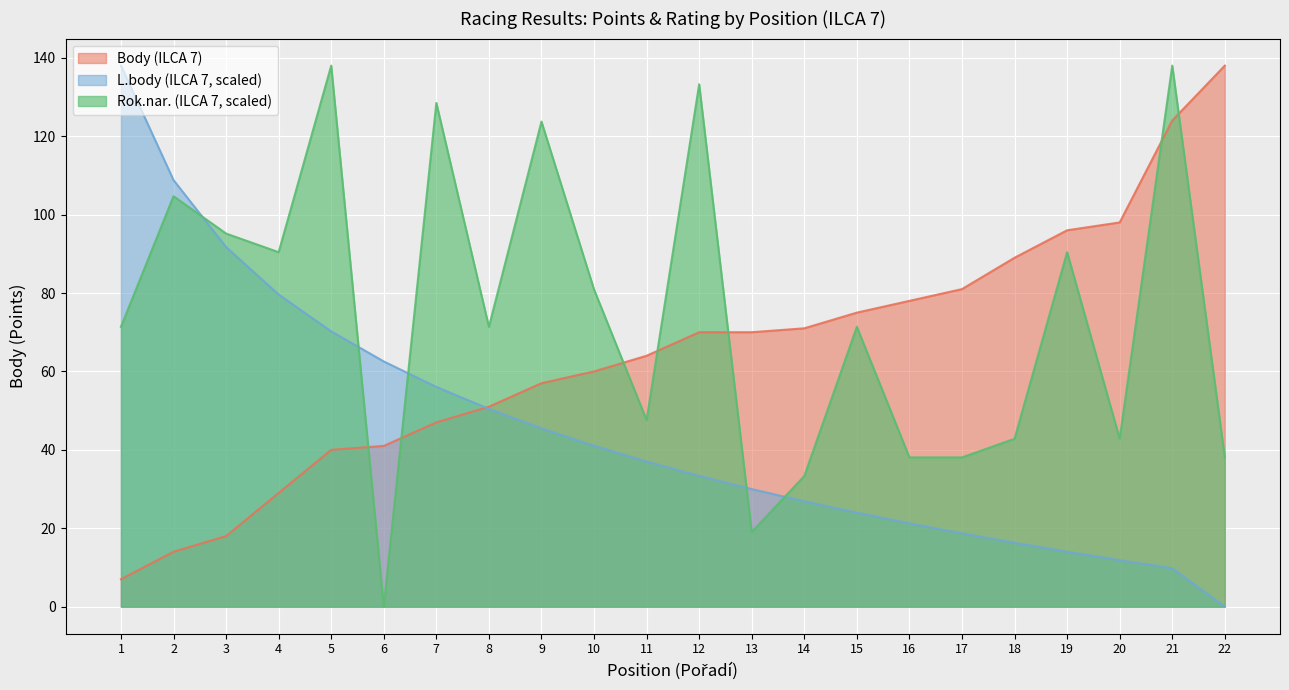

What is the difference between the Rok.nar. (ILCA 7) values at 10 and 6?

80.9